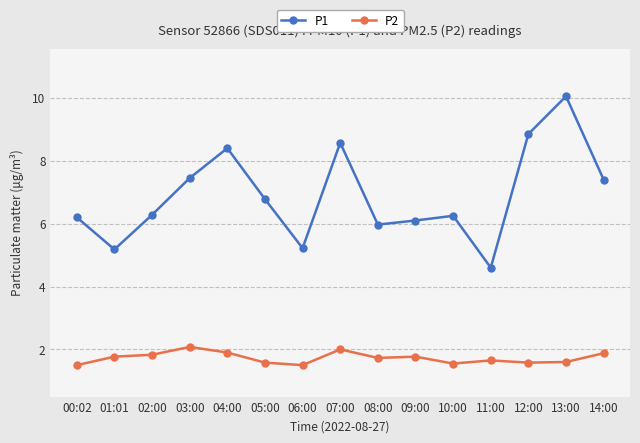

What is the smallest value displayed?

1.5